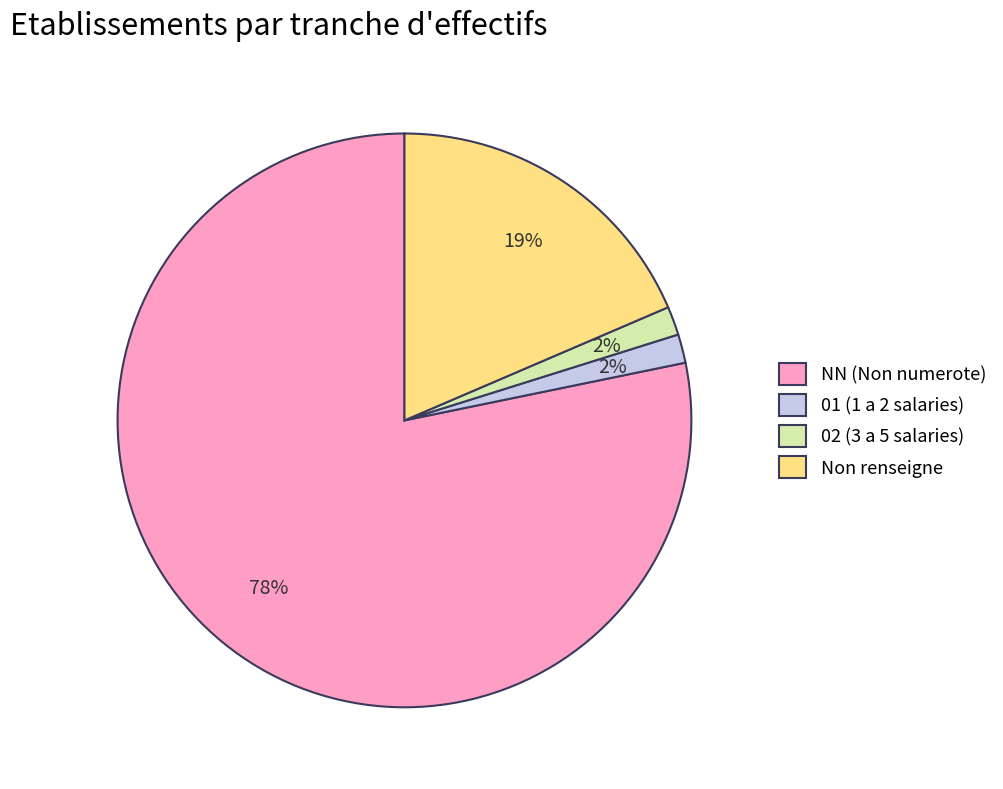

Do Non renseigne and 01 (1 a 2 salaries) together represent more than half of the pie?

No